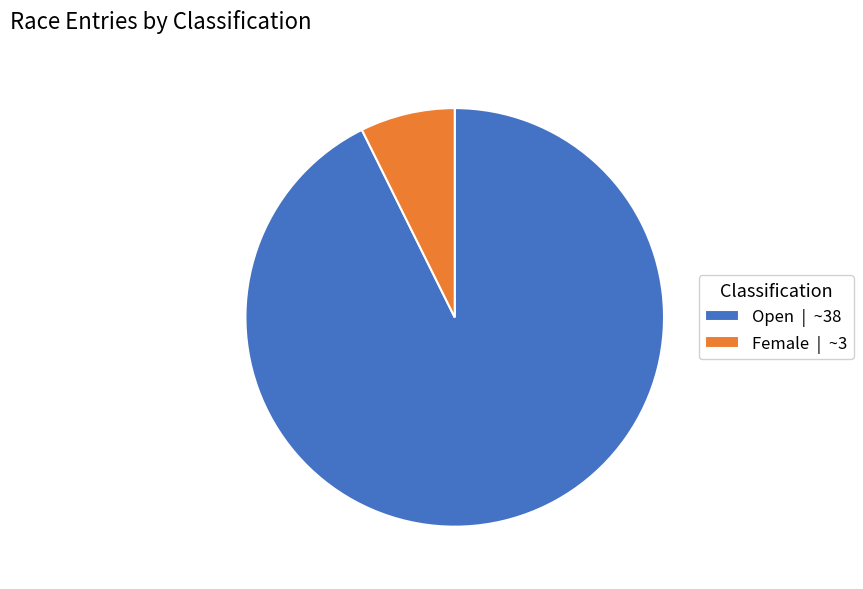

How many segments does this pie chart have?

2